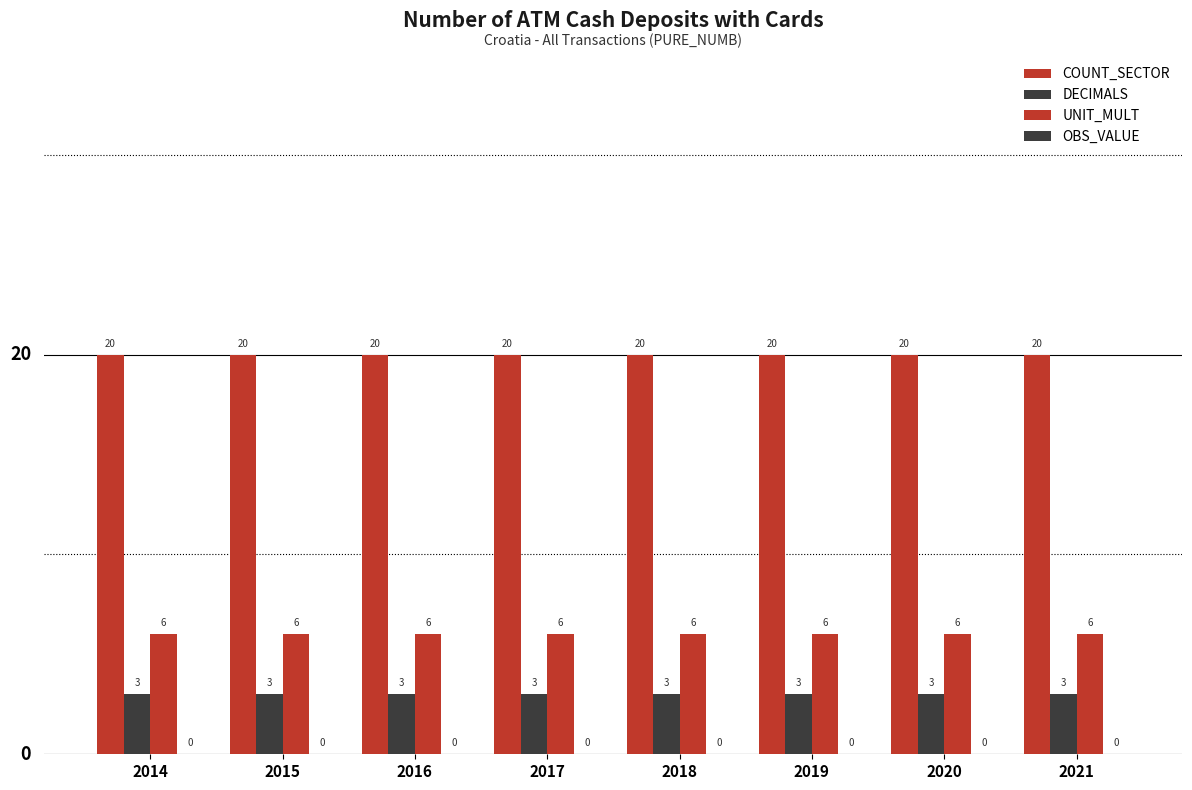

Count the number of categories in the chart.

8